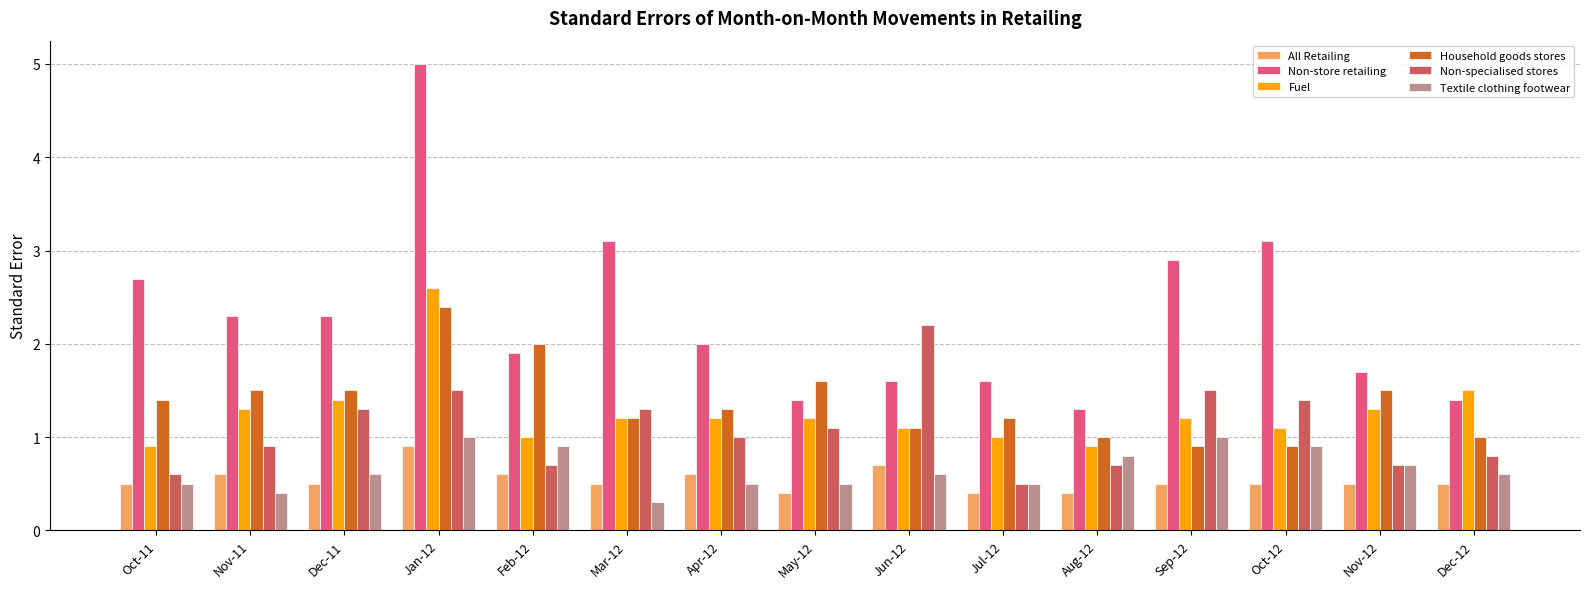

The Fuel series shows 1.5 at Dec-12. True or false?

True